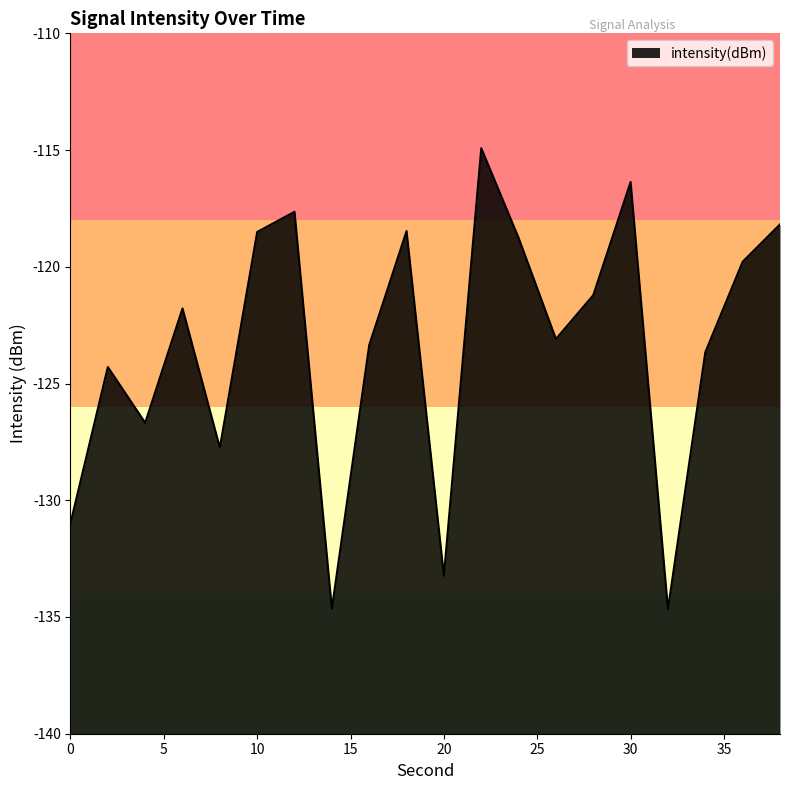

Rank the categories by value from lowest to highest.

32, 14, 20, 0, 8, 4, 2, 34, 16, 26, 6, 28, 36, 24, 10, 18, 38, 12, 30, 22